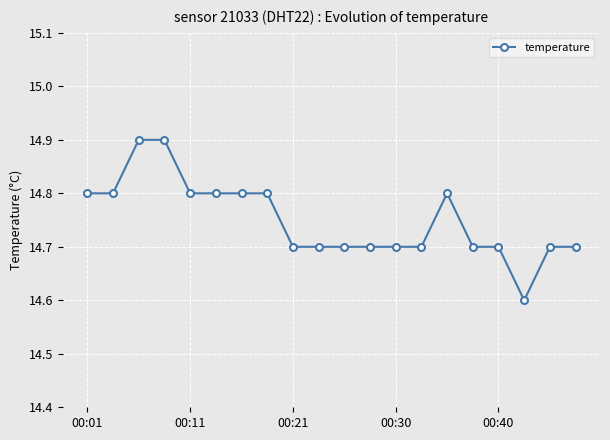

Reading left to right, extract all data points from this chart.

14.8	14.8	14.9	14.9	14.8	14.8	14.8	14.8	14.7	14.7	14.7	14.7	14.7	14.7	14.8	14.7	14.7	14.6	14.7	14.7